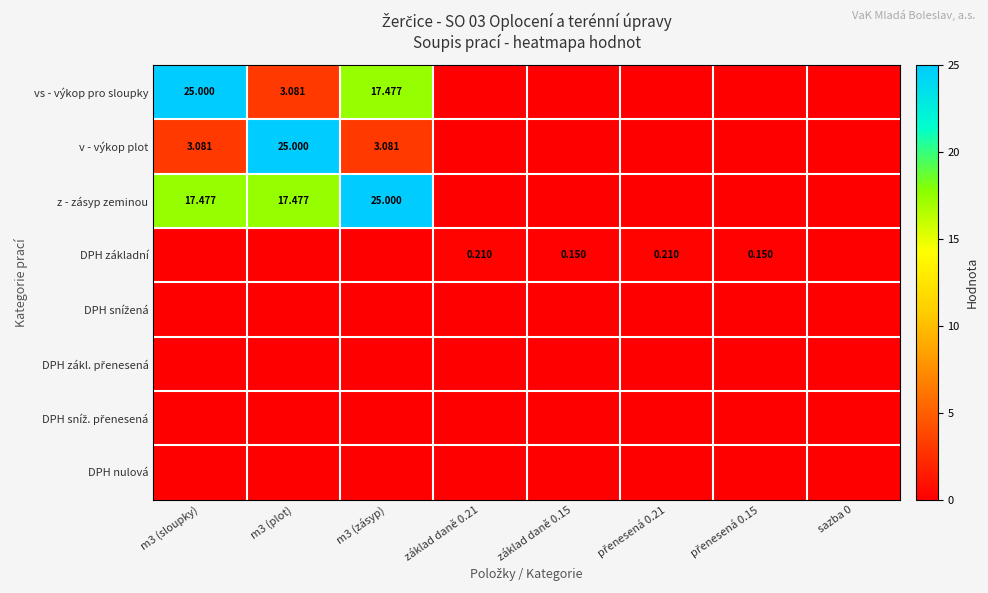

What is the approximate value of v - výkop plot at m3 (sloupky)?

3.1